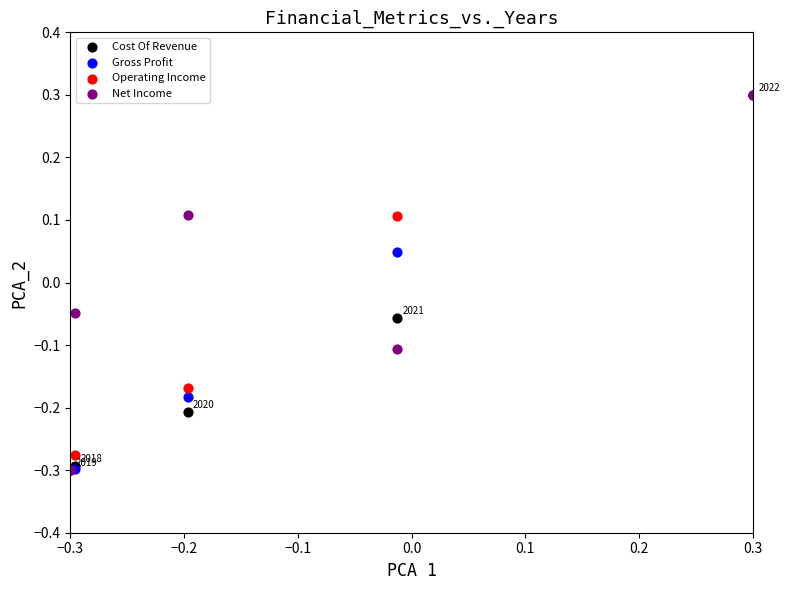

What are all the series names shown in the legend?

Cost Of Revenue, Gross Profit, Operating Income, Net Income